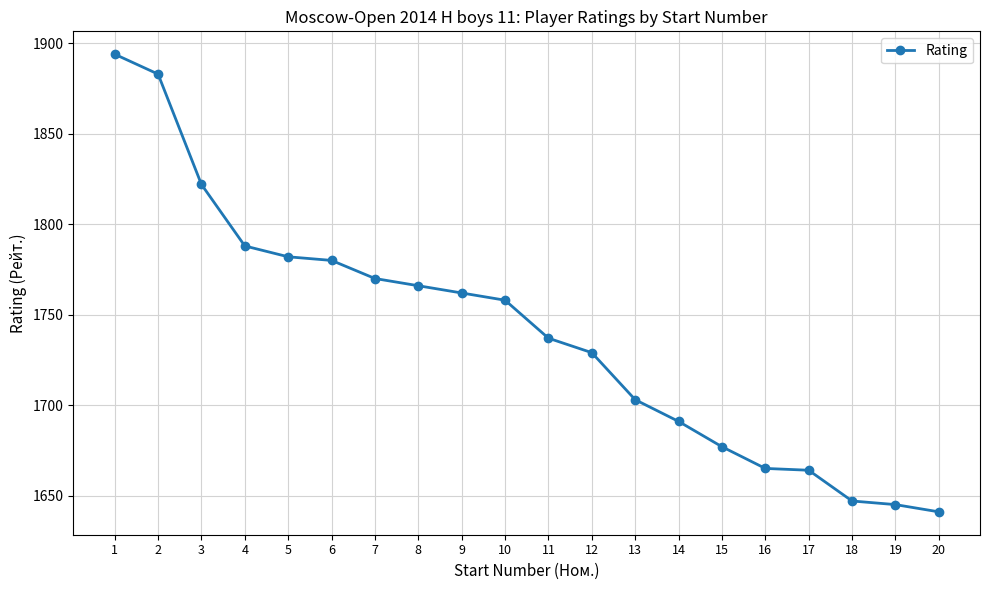

Count the number of data series in this chart.

1